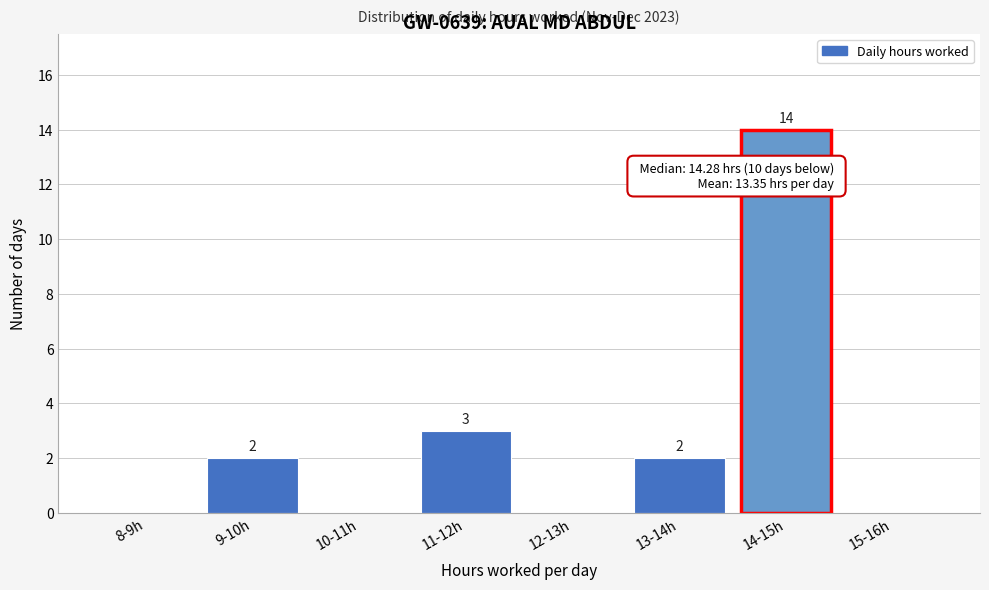

Reading right to left, transcribe all the data shown in this chart.

15-16h=0	14-15h=14	13-14h=2	12-13h=0	11-12h=3	10-11h=0	9-10h=2	8-9h=0